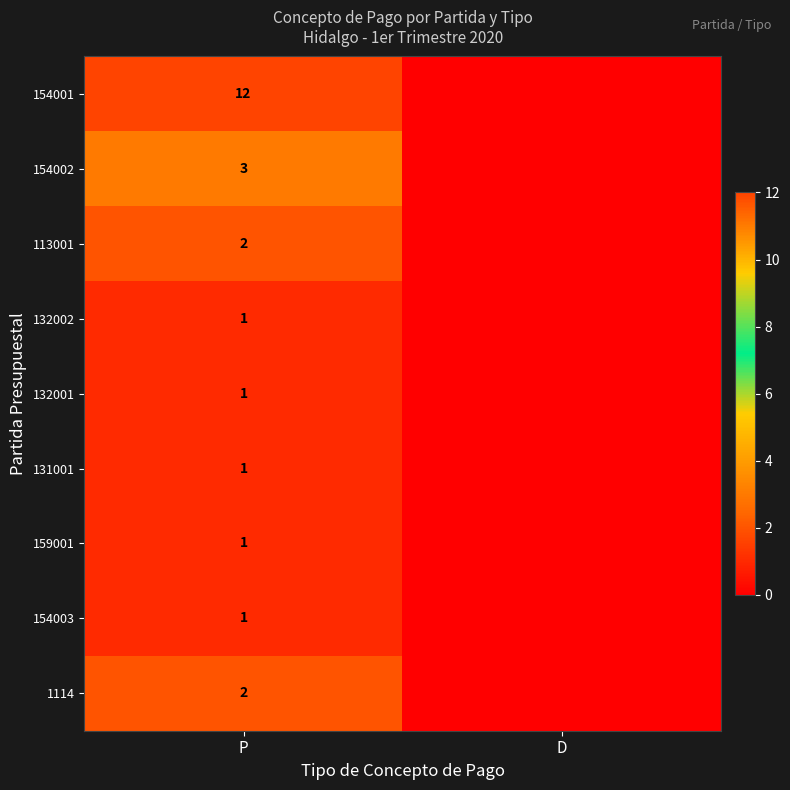

True or false: 154002 has a value of 3 at P.

True